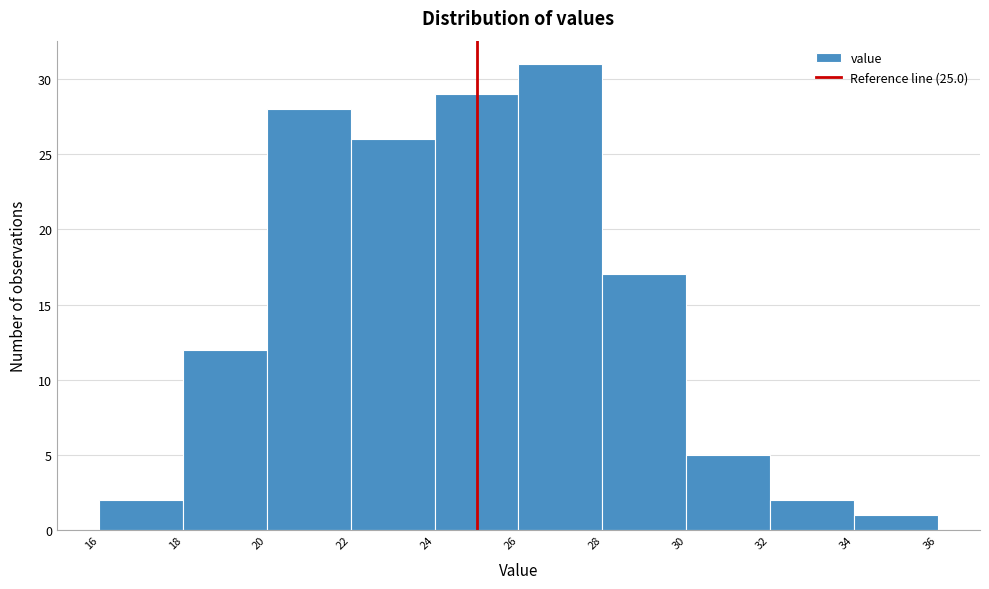

Reading left to right, transcribe this chart: for each bar, give the range it covers on the x-axis and its height. The values are not printed on the chart, so give them approximately, as read against the axis.

16 to 18: 2
18 to 20: 12
20 to 22: 28
22 to 24: 26
24 to 26: 29
26 to 28: 31
28 to 30: 17
30 to 32: 5
32 to 34: 2
34 to 36: 1